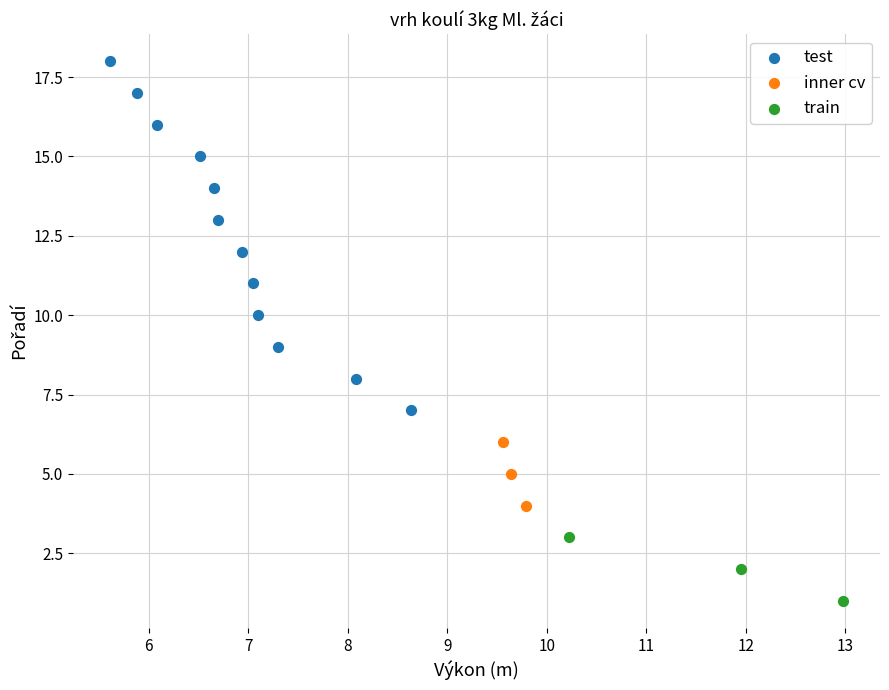

Which series reaches the minimum Y coordinate?

train